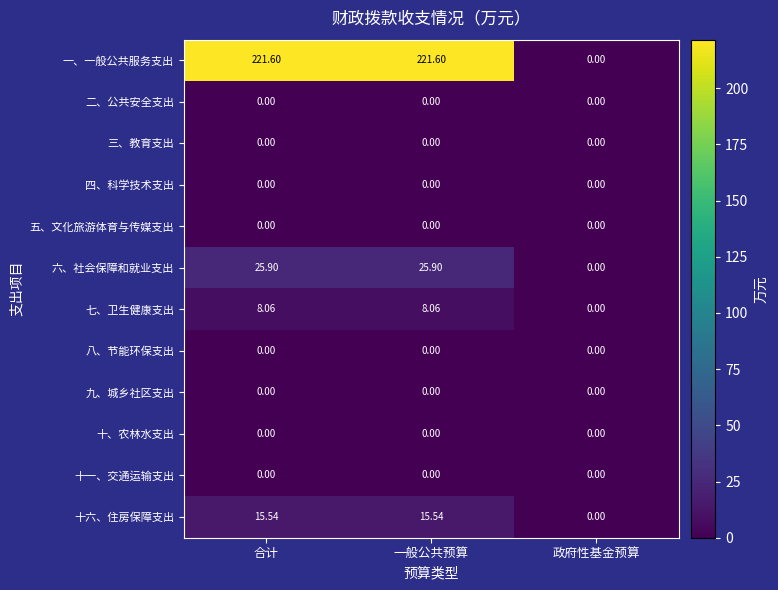

How many categories are shown in the chart?

3